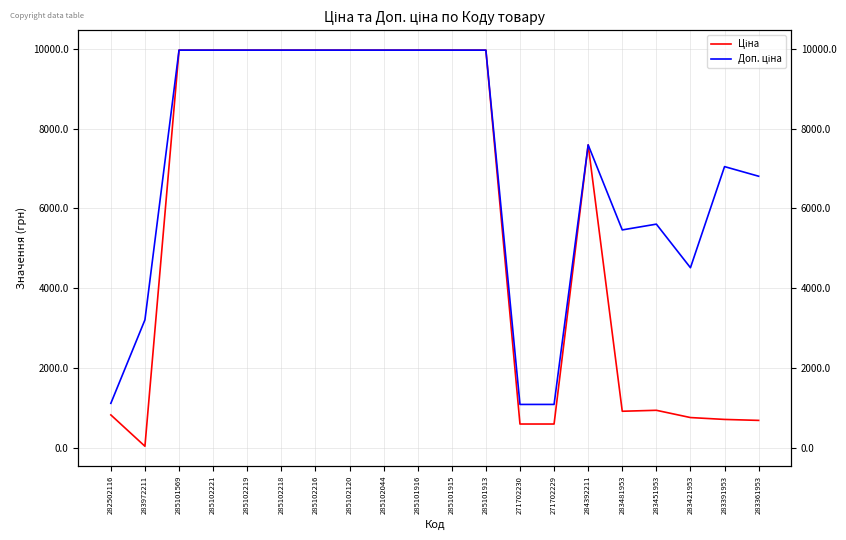

What are all the series names shown in the legend?

Ціна, Доп. ціна